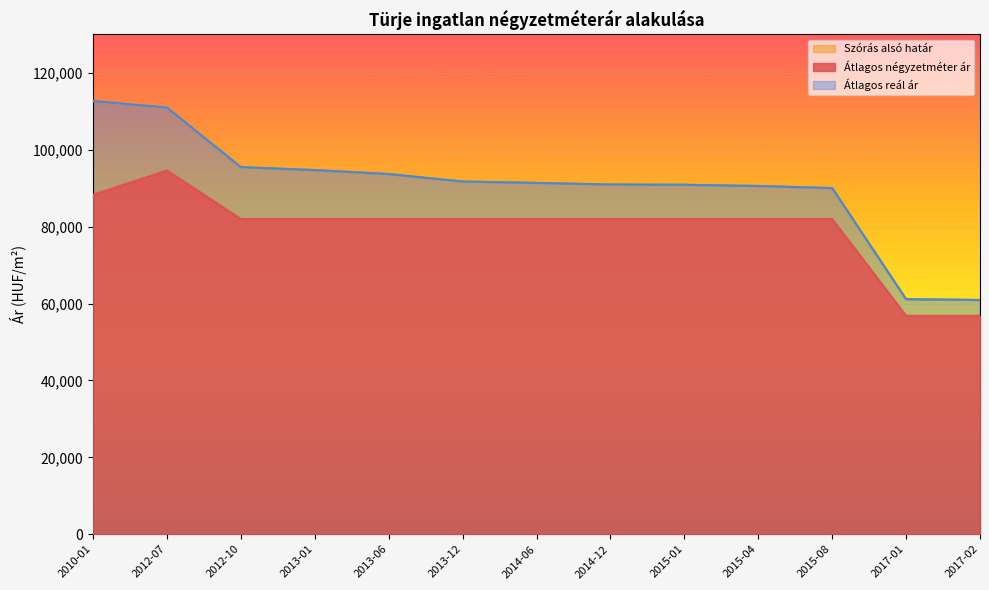

Read the Szórás felső határ value at 2015-04, to the nearest 100.

90600